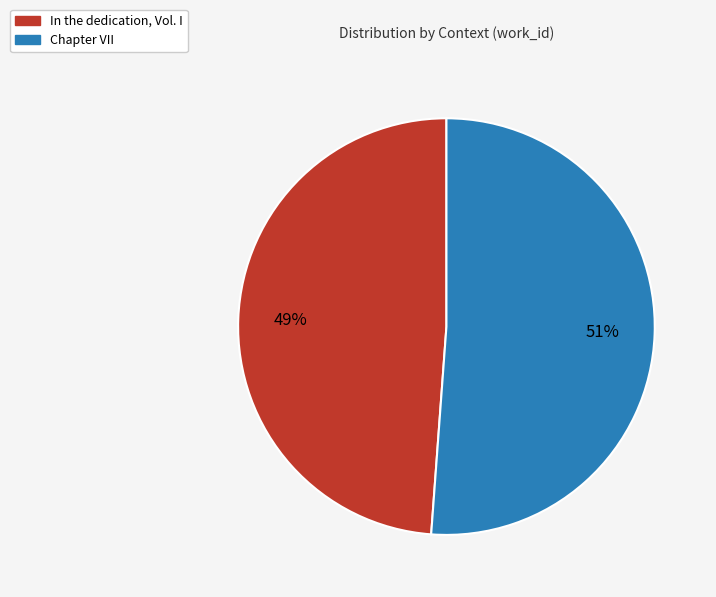

What is the ratio of the value at In the dedication, Vol. I to the value at Chapter VII?

1.0